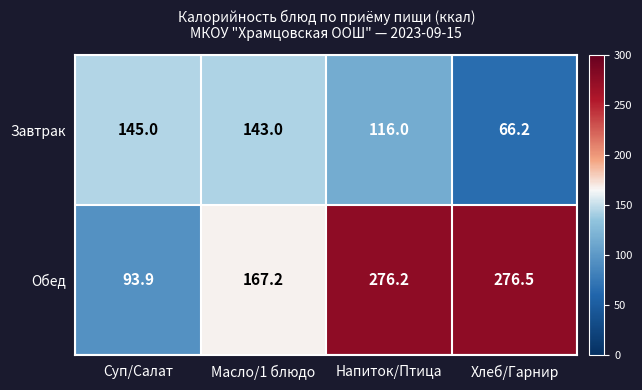

Reading left to right, list all the values displayed in this chart.

Завтрак: 145.0	143.0	116.0	66.2
Обед: 93.9	167.2	276.2	276.5